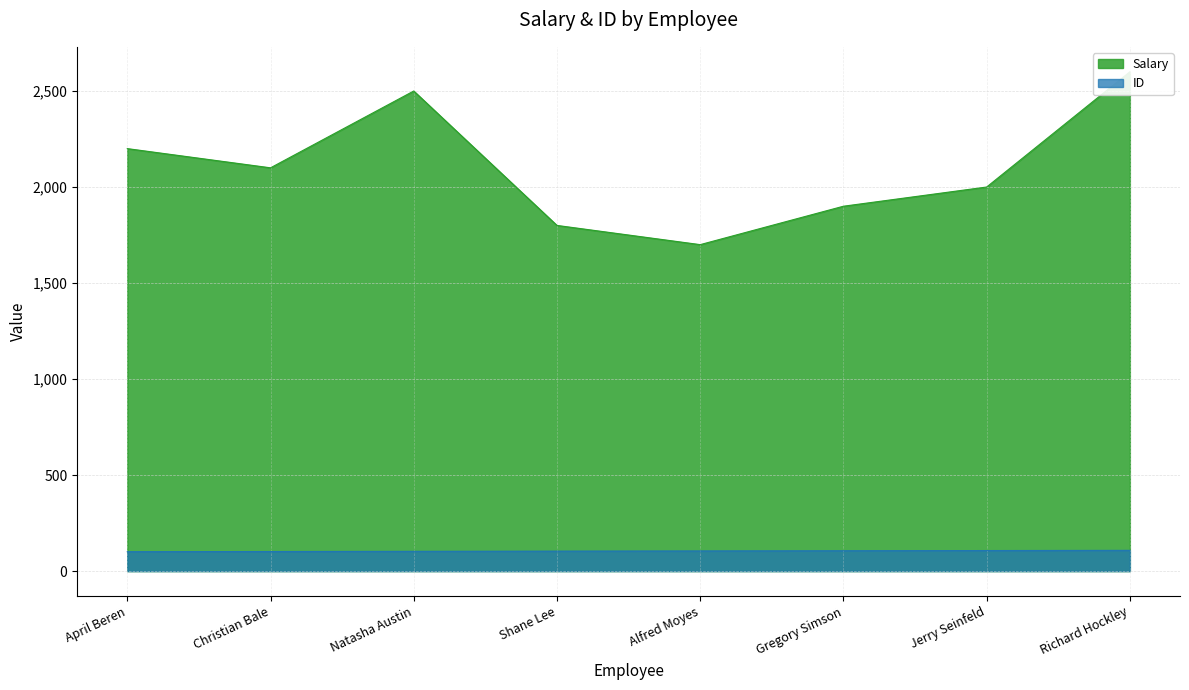

What is the difference between the highest and lowest values at Richard Hockley?

2492